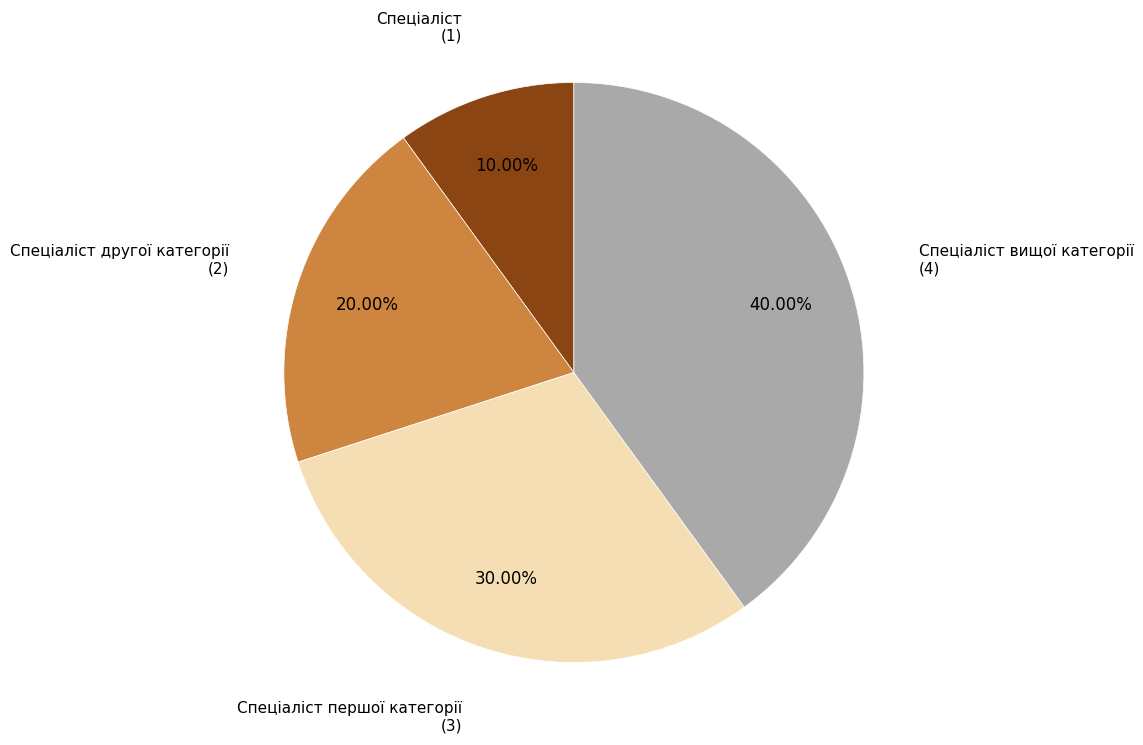

Is there any slice that represents more than half of the pie?

No